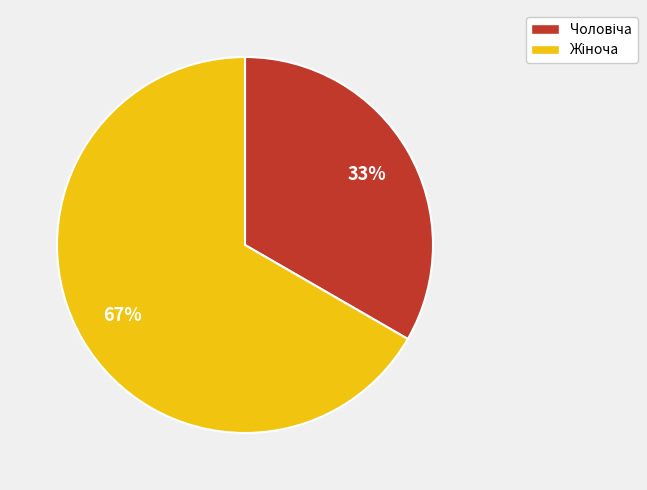

To the nearest percent, what is the average slice percentage?

50%